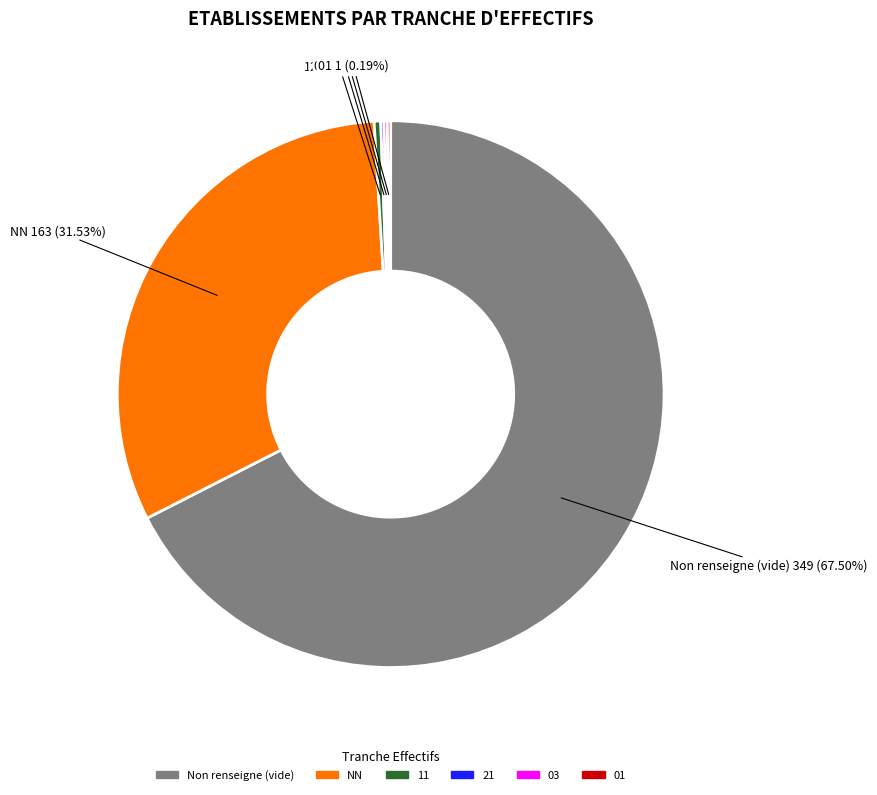

Does any single category account for the majority?

Yes